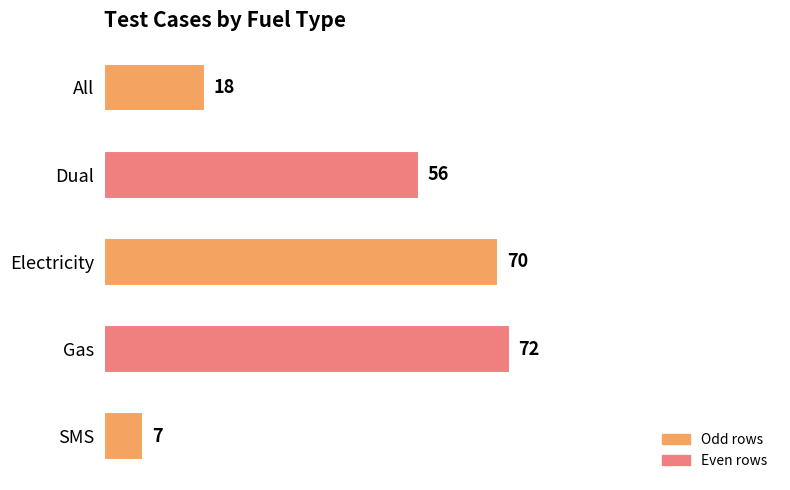

What is the average value?

45